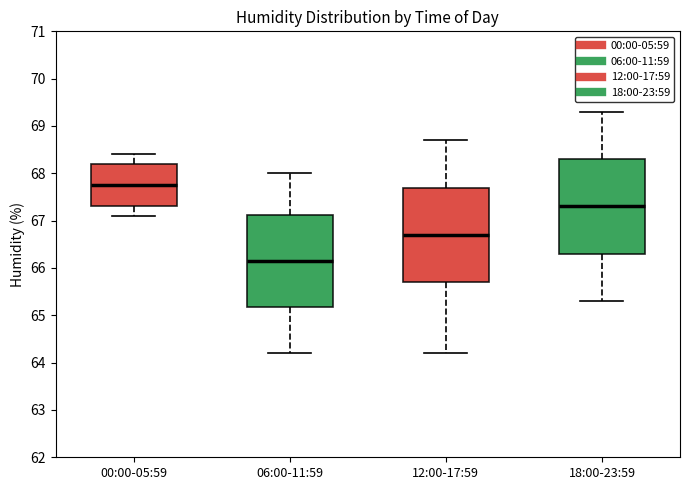

Reading left to right, read every box against the y-axis: the position of its median line, the range the box covers, and the ends of its whiskers. The values are not printed on the chart, so give them approximately, as read against the axis.

00:00-05:59: median 67.8, box 67.3 to 68.2, whiskers 67.1 to 68.4
06:00-11:59: median 66.2, box 65.2 to 67.1, whiskers 64.2 to 68.0
12:00-17:59: median 66.7, box 65.7 to 67.7, whiskers 64.2 to 68.7
18:00-23:59: median 67.3, box 66.3 to 68.3, whiskers 65.3 to 69.3